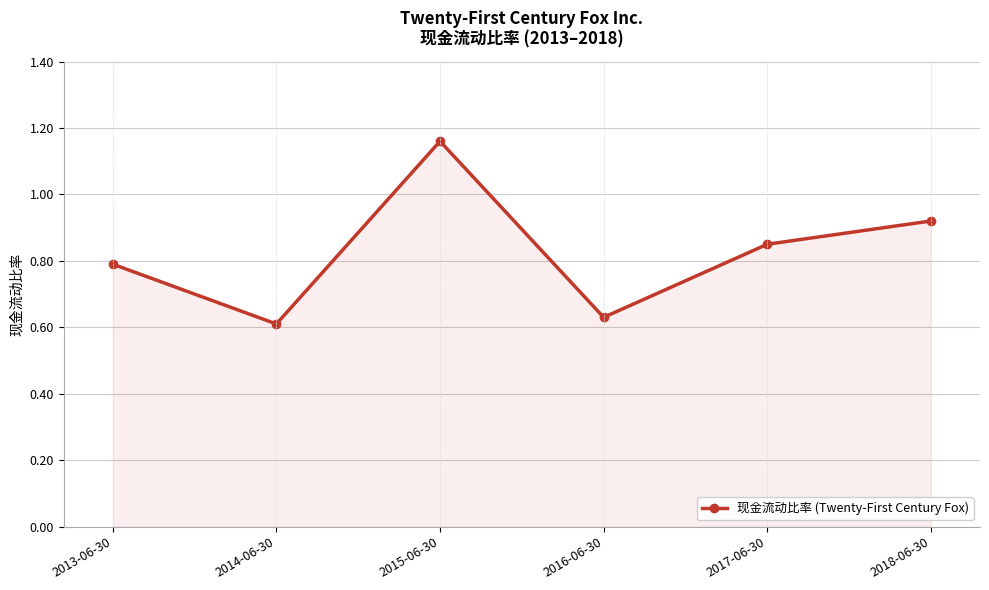

At which category does the data reach its first local peak?

2015-06-30